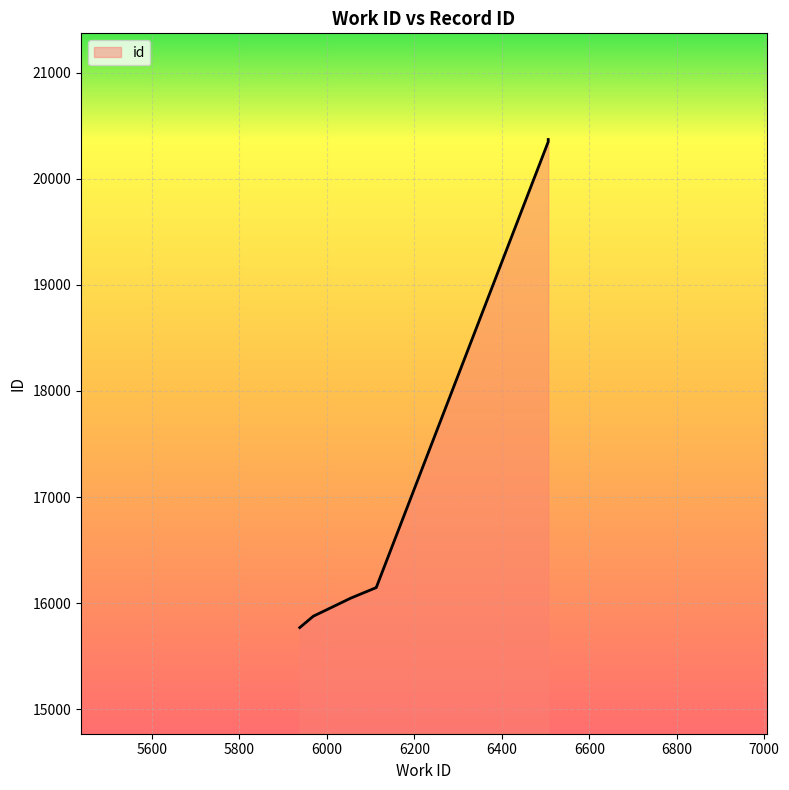

What is the average value?

18177